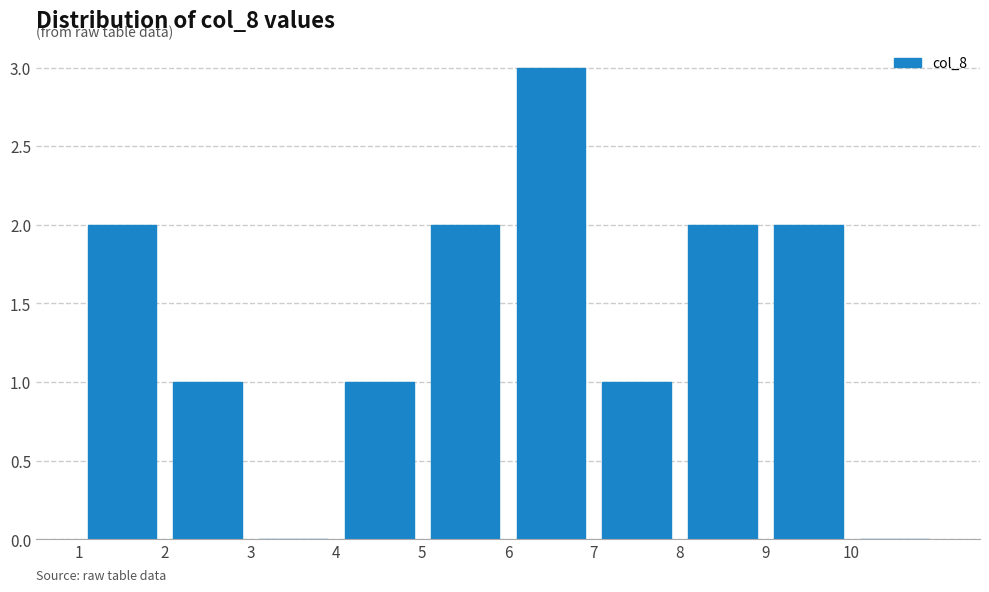

Reading left to right, transcribe this chart: for each bar, give the range it covers on the x-axis and its height. The values are not printed on the chart, so give them approximately, as read against the axis.

1 to 2: 2
2 to 3: 1
3 to 4: 0
4 to 5: 1
5 to 6: 2
6 to 7: 3
7 to 8: 1
8 to 9: 2
9 to 10: 2
10 to 11: 0